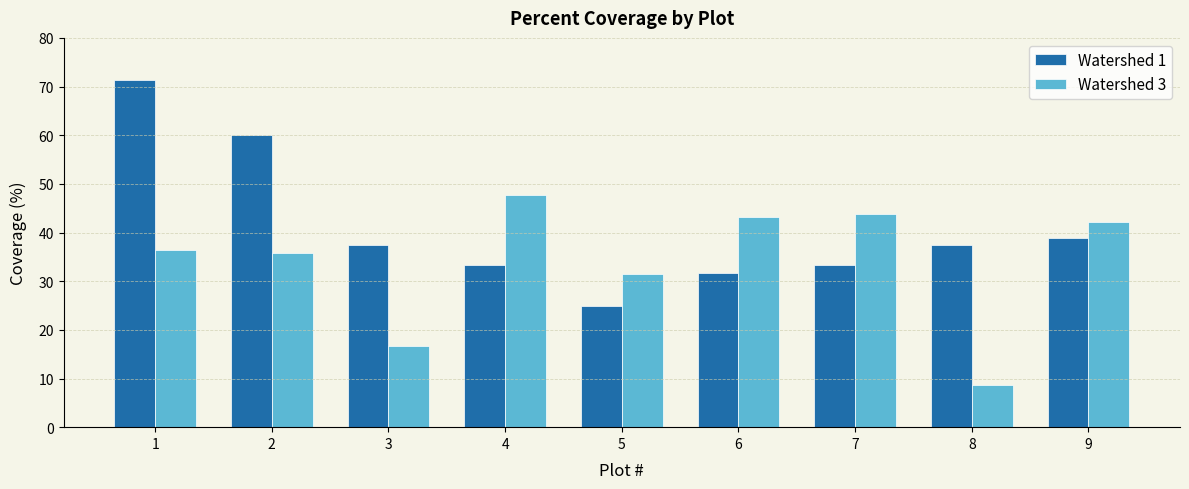

What are all the series names shown in the legend?

Watershed 1, Watershed 3